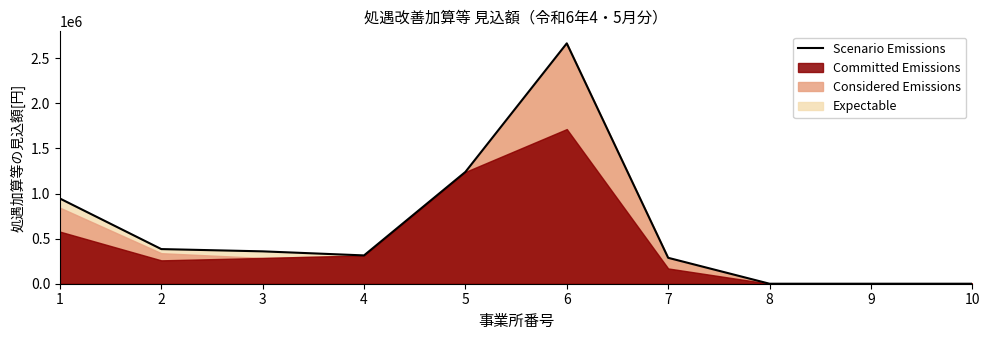

How many points are lower than both their immediate neighbors (excluding endpoints)?

1